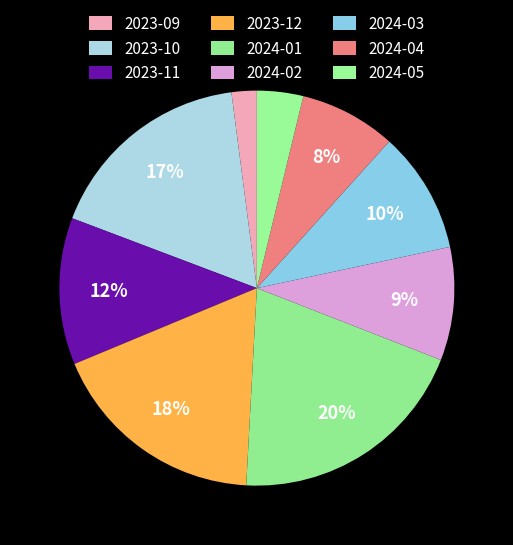

The 2023-12 slice represents 24% of the pie. True or false?

False